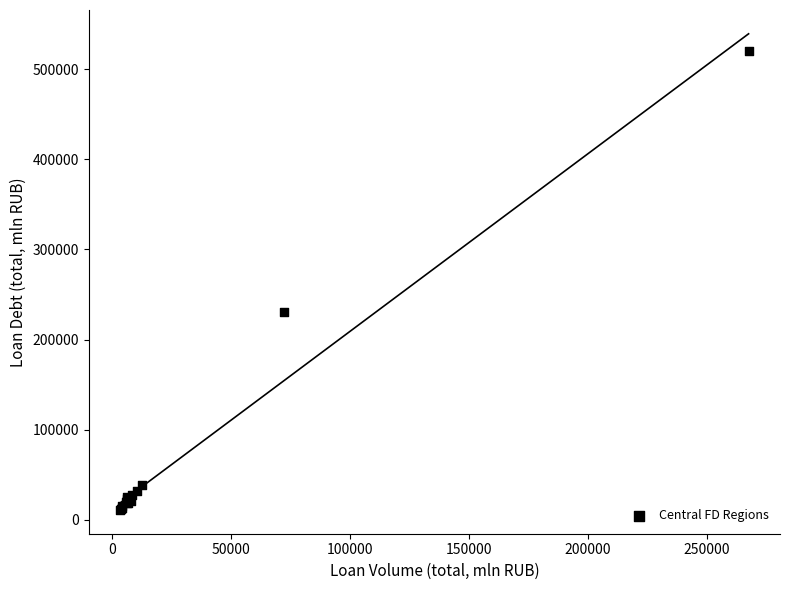

What Y value in the scatter plot is closest to 265344?

231097.3